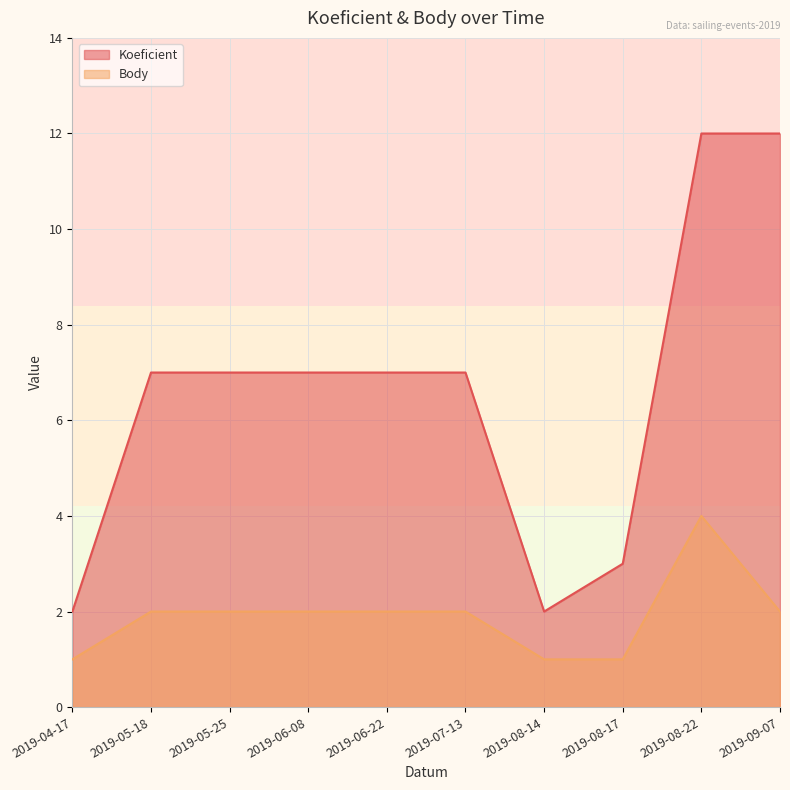

True or false: Koeficient has a value of 3 at 2019-08-17.

True